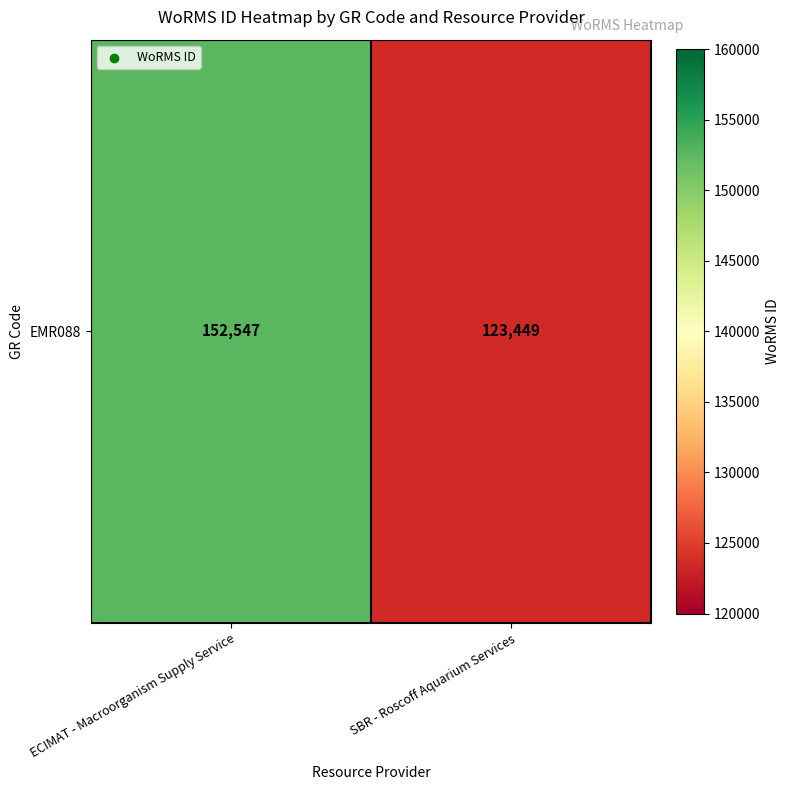

What is the ratio of the value at SBR - Roscoff Aquarium Services to the value at ECIMAT - Macroorganism Supply Service?

0.8